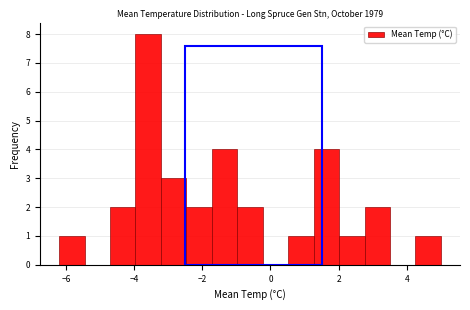

Around what value on the x-axis is the tallest bar? Give the approximate position of its centre, as read against the axis.

-3.6